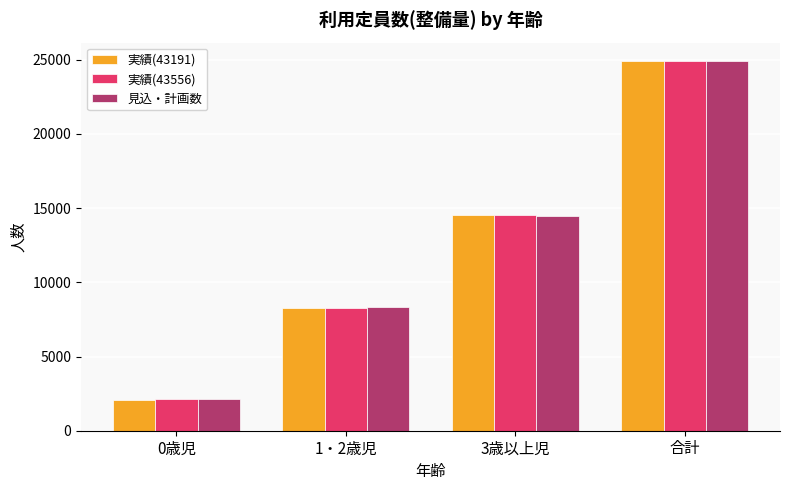

Between 0歳児 and 合計, which series saw the biggest shift?

実績(43556)